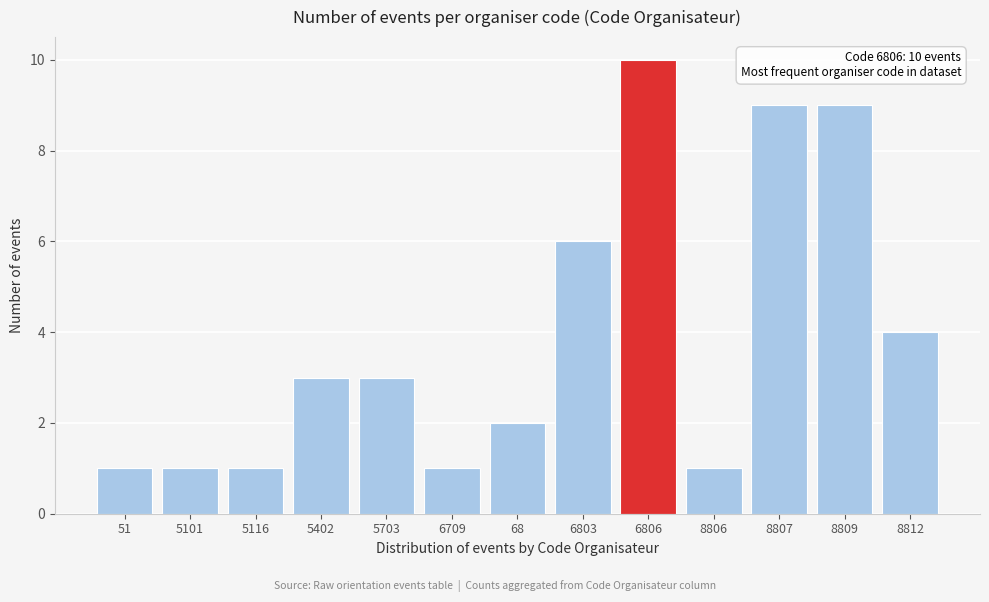

Reading left to right, what are all the values shown in this chart?

1	1	1	3	3	1	2	6	10	1	9	9	4